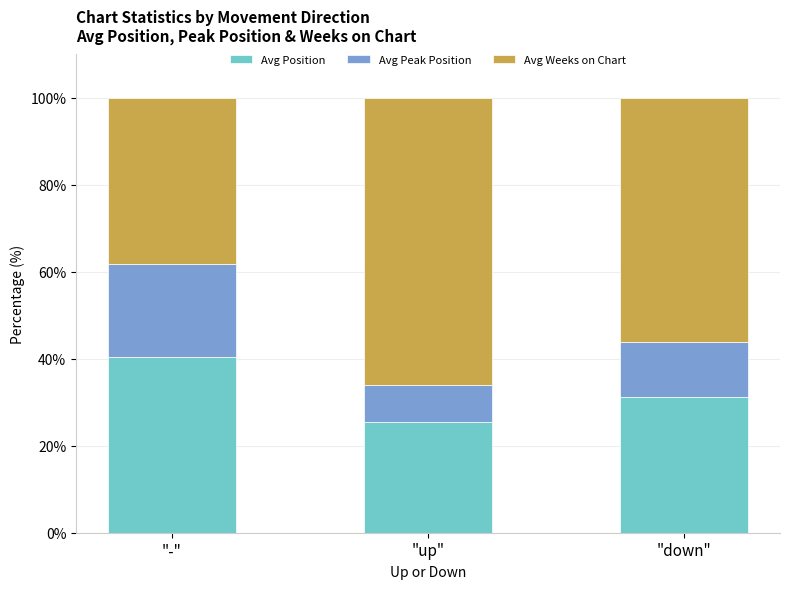

What is the sum of all Avg Position values?

97.1